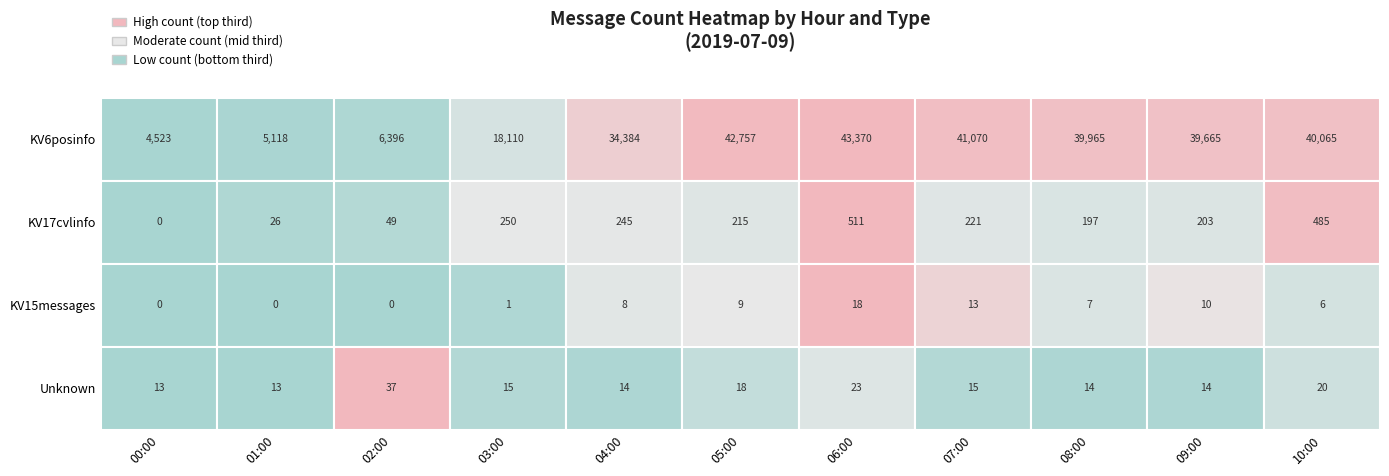

What is the spread (max minus min) of values at 02:00?

6396